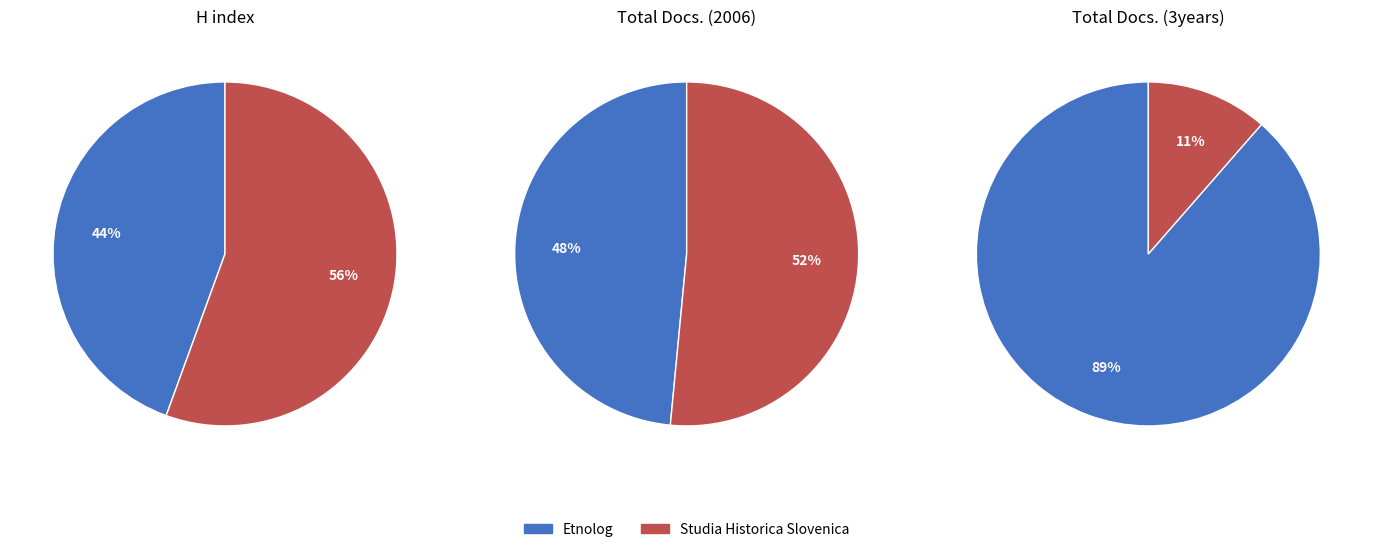

What percentage is the Studia Historica Slovenica slice, to the nearest percent?

52%